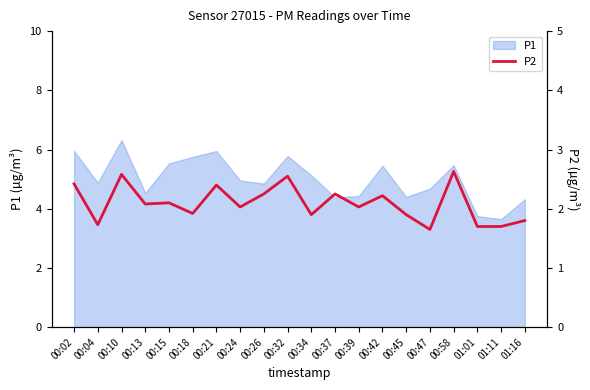

Which label corresponds to the smallest value in the chart?

00:47